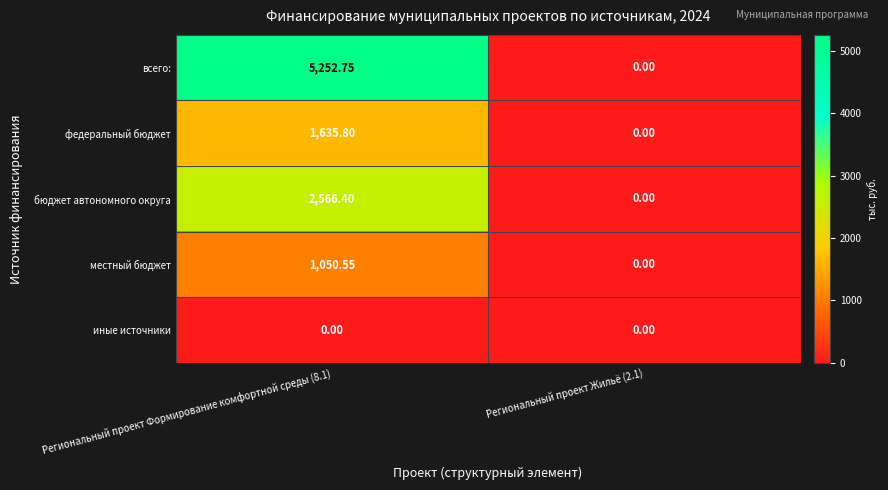

Is the value of местный бюджет at Региональный проект Жильё (2.1) greater than the value of федеральный бюджет at Региональный проект Формирование комфортной среды (8.1)?

No